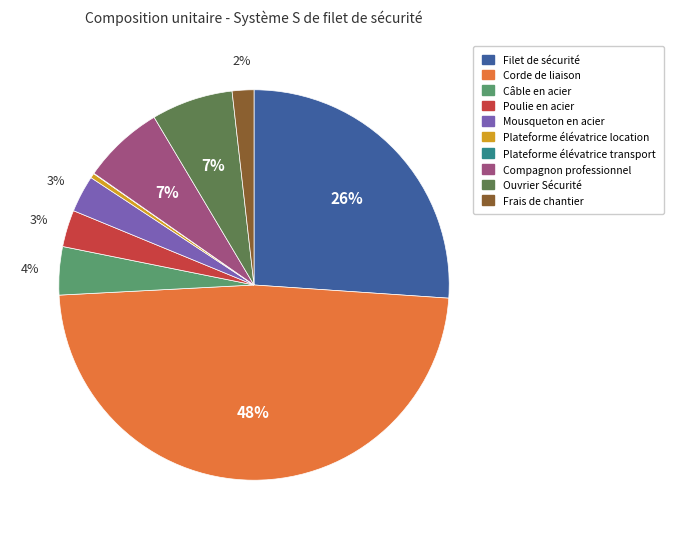

Which has a higher value, Frais de chantier or Corde de liaison?

Corde de liaison